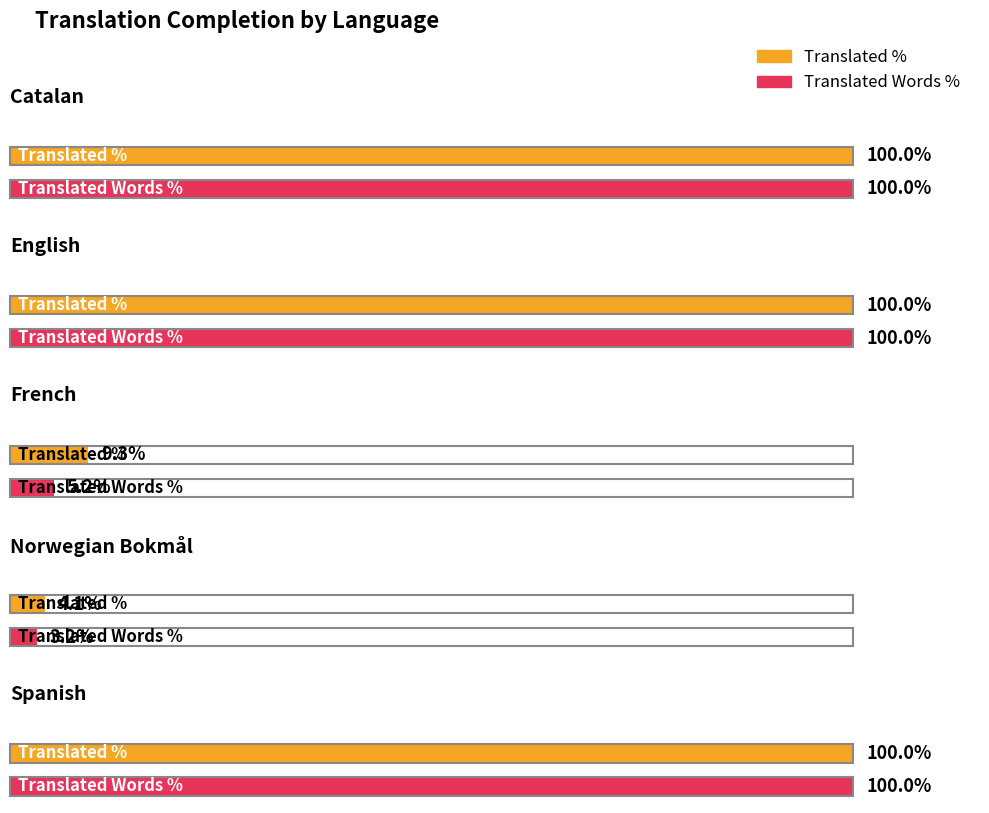

What is the difference between the translated_percent values at French and English?

90.7